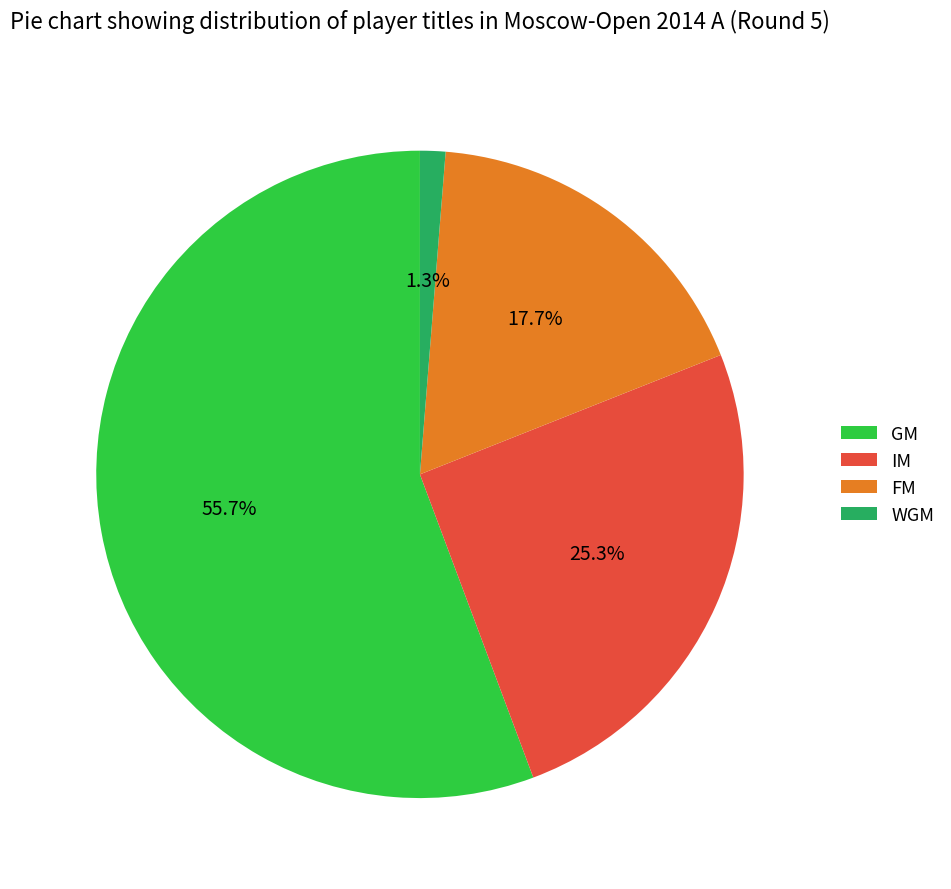

Approximately how many times larger is the value at GM compared to IM?

2.2